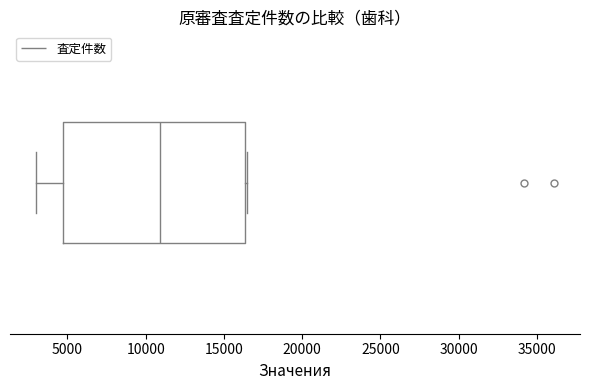

Transcribe this box plot: give where the median line is, the range the box spans, and where the two whiskers end, as read against the x-axis. The values are not printed on the chart, so give them approximately, as read against the axis.

median 11000, box 4500 to 16500, whiskers 3000 to 16500